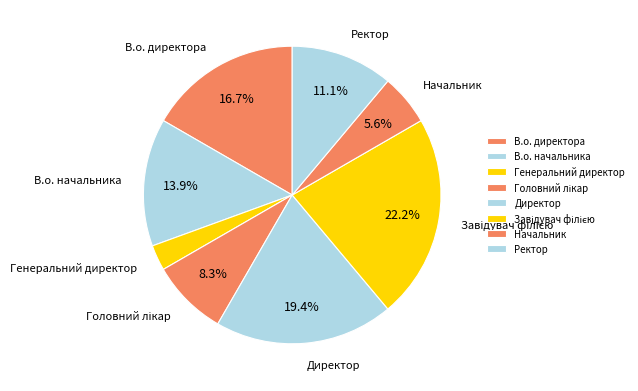

What is the ratio of the value at В.о. директора to the value at Директор?

0.9